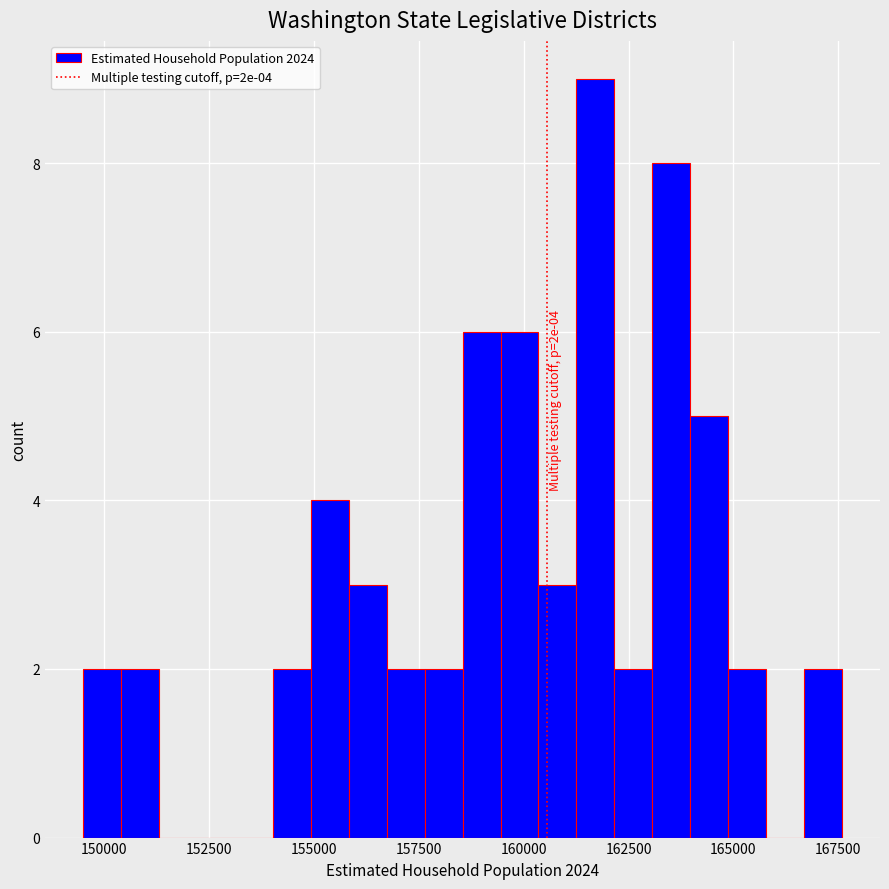

Around what value on the x-axis is the tallest bar? Give the approximate position of its centre, as read against the axis.

161500